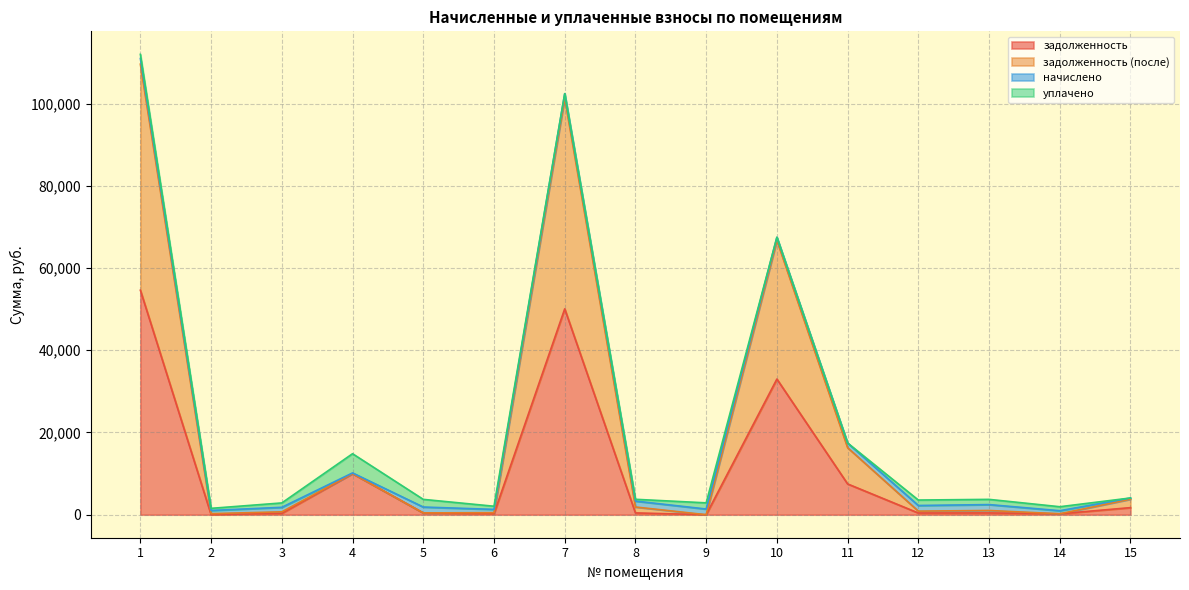

True or false: задолженность and задолженность (после) intersect in this chart.

False